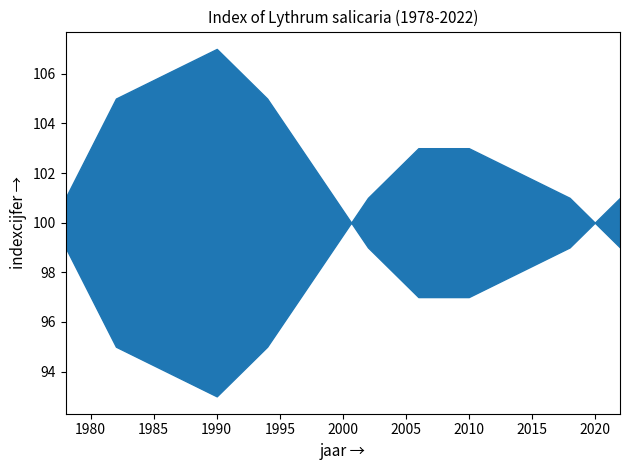

Approximately how many times larger is the value at 1990 compared to 2022?

0.9